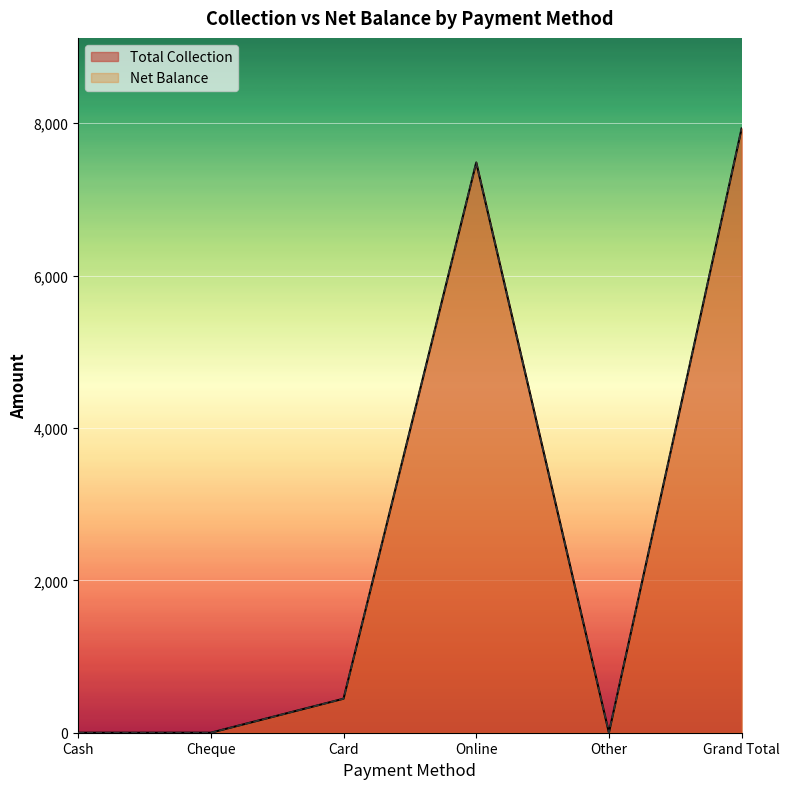

At which category is the sum across all series the highest?

Grand Total